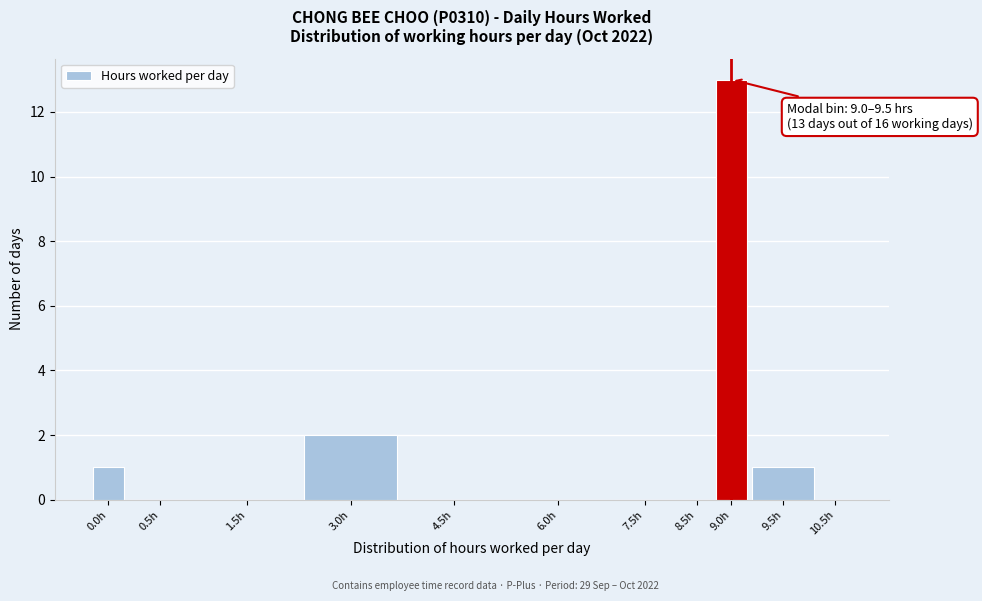

Reading left to right, extract all data points from this chart.

0.0h=1	0.5h=0	1.5h=0	3.0h=2	4.5h=0	6.0h=0	7.5h=0	8.5h=0	9.0h=13	9.5h=1	10.5h=0